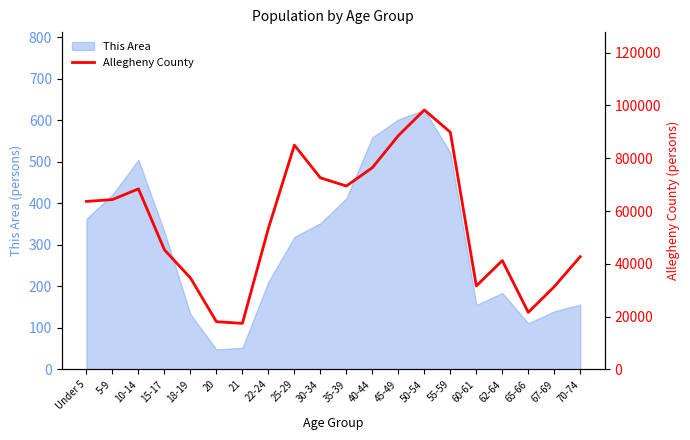

True or false: This Area has a value of 140 at 67-69.

True